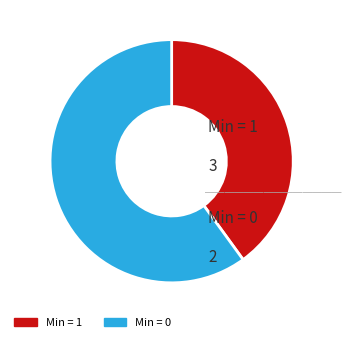

The Min = 1 slice represents 30% of the pie. True or false?

False